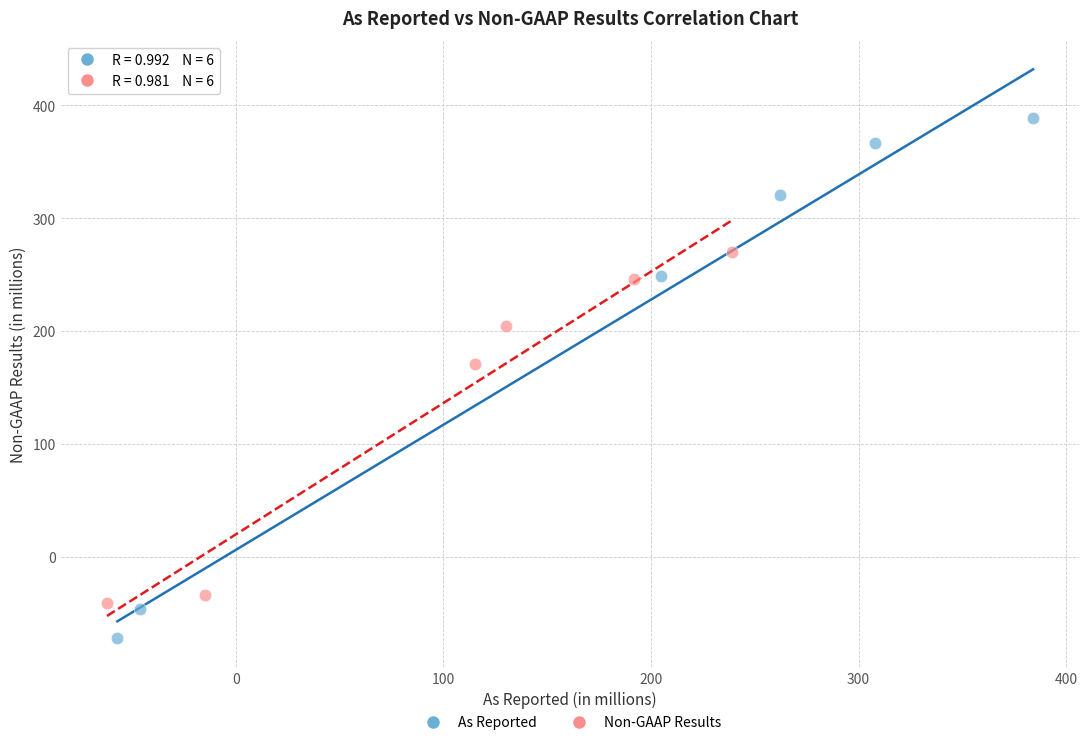

Which series contains the highest Y value?

As Reported